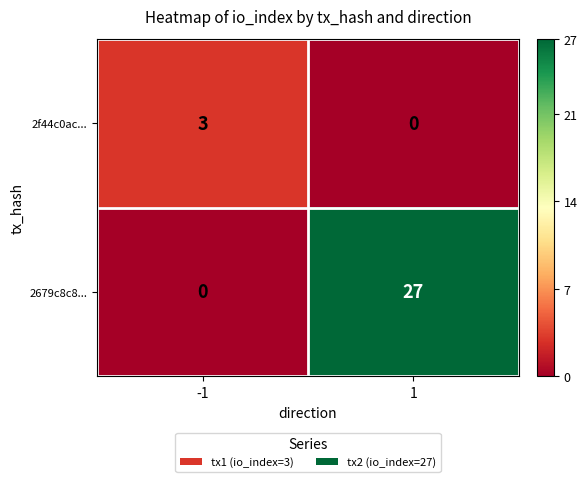

Reading left to right, transcribe all the data shown in this chart.

2f44c0ac...: -1=3	1=0
2679c8c8...: -1=0	1=27